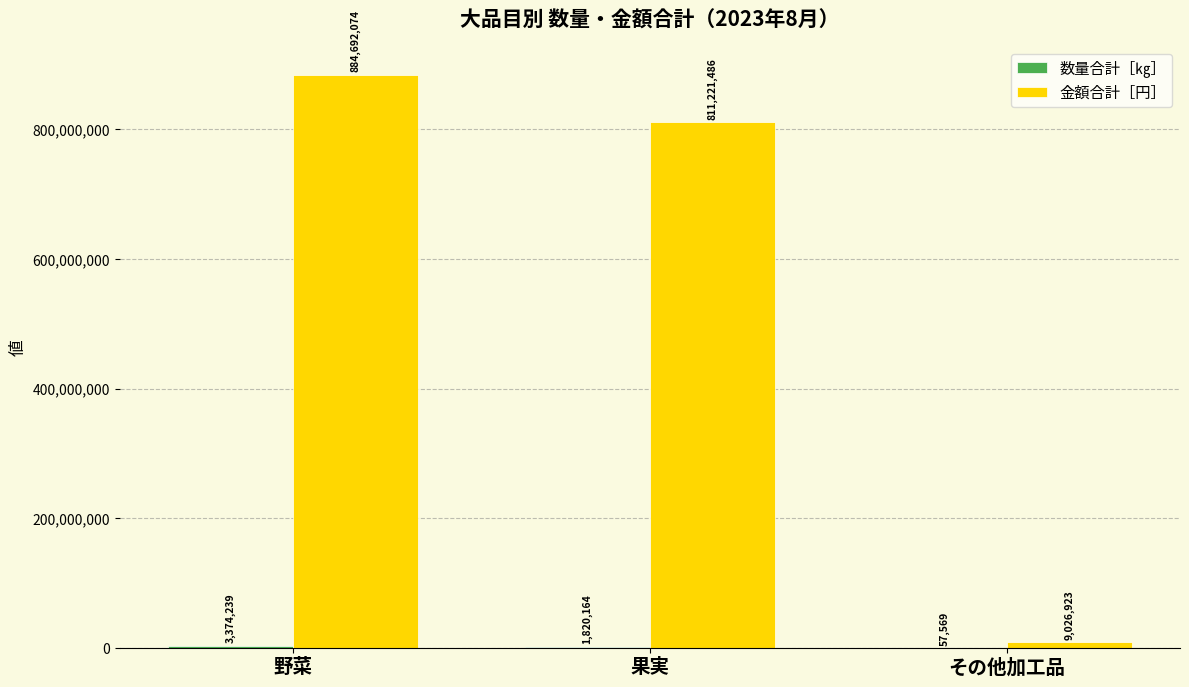

How many groups of bars are there?

3